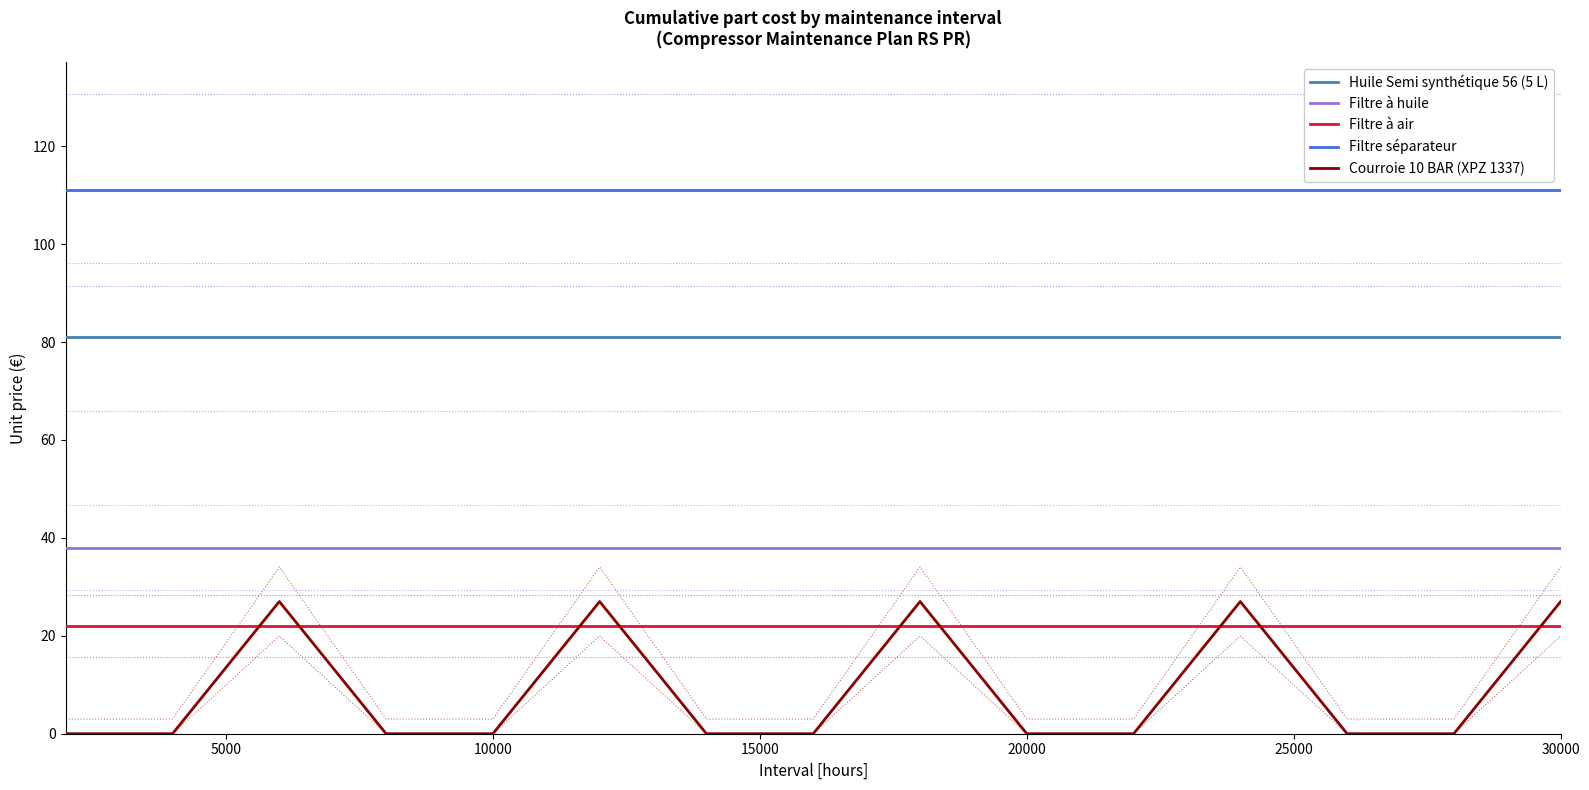

The Huile Semi synthétique 56 (5 L) series shows 32 at 10000. True or false?

False